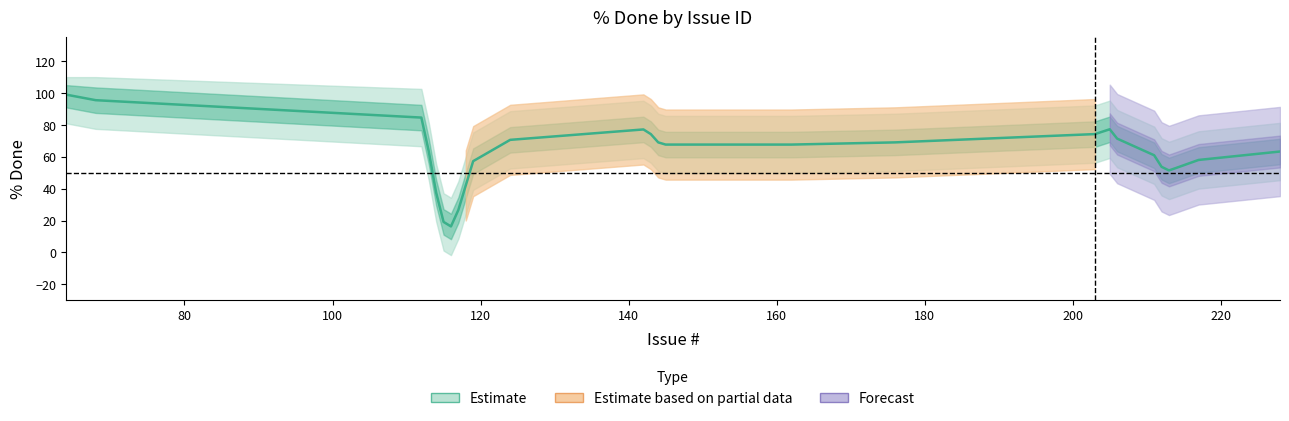

At how many categories does at least one series exceed 4?

18